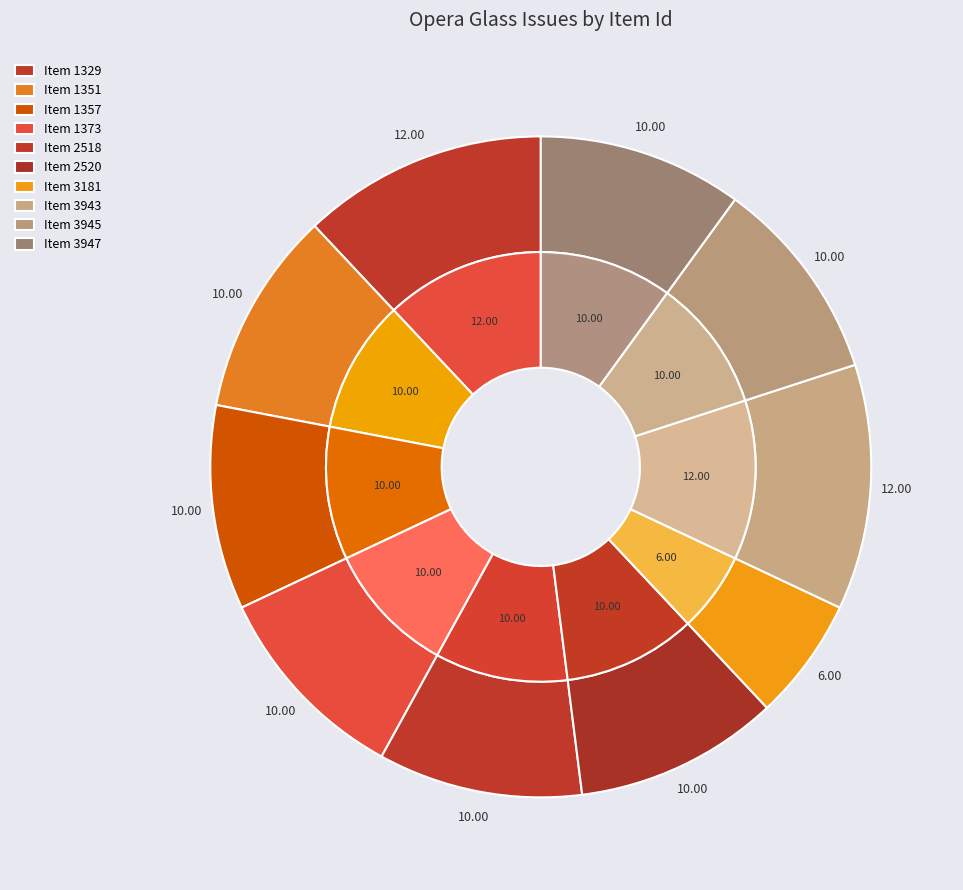

Which category has the smallest portion of the pie?

3181